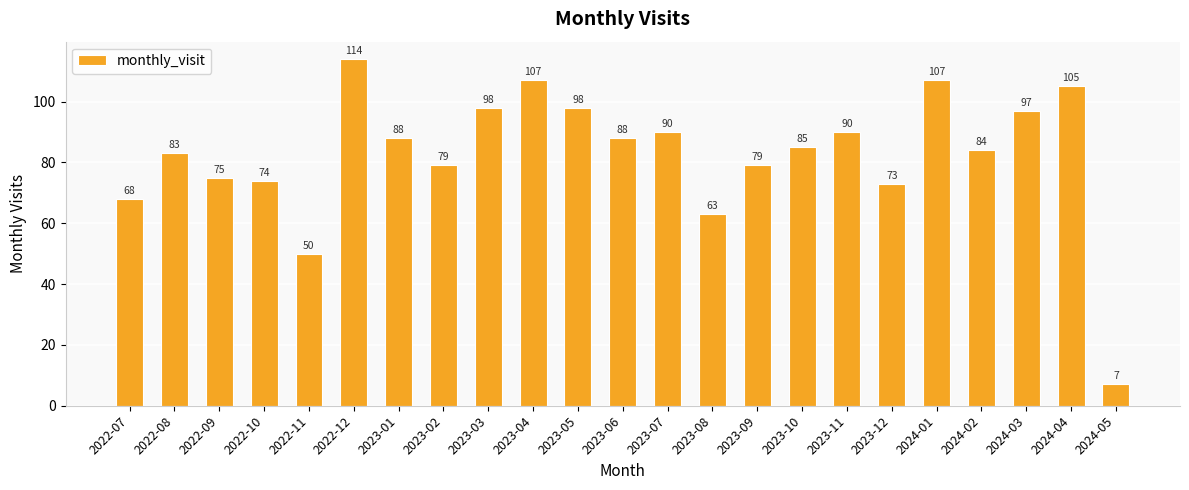

How many distinct data groups are displayed?

1